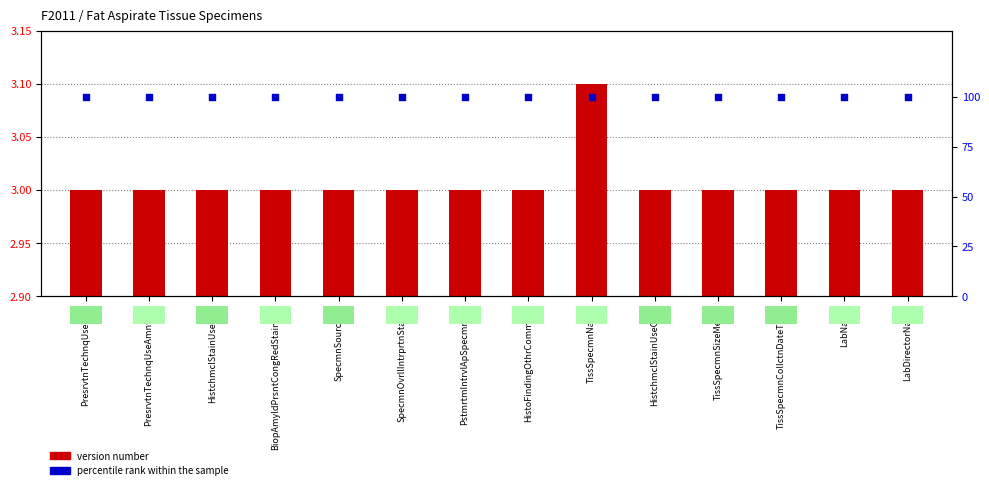

What is the total value across all series at LabDirectorName?

103.0